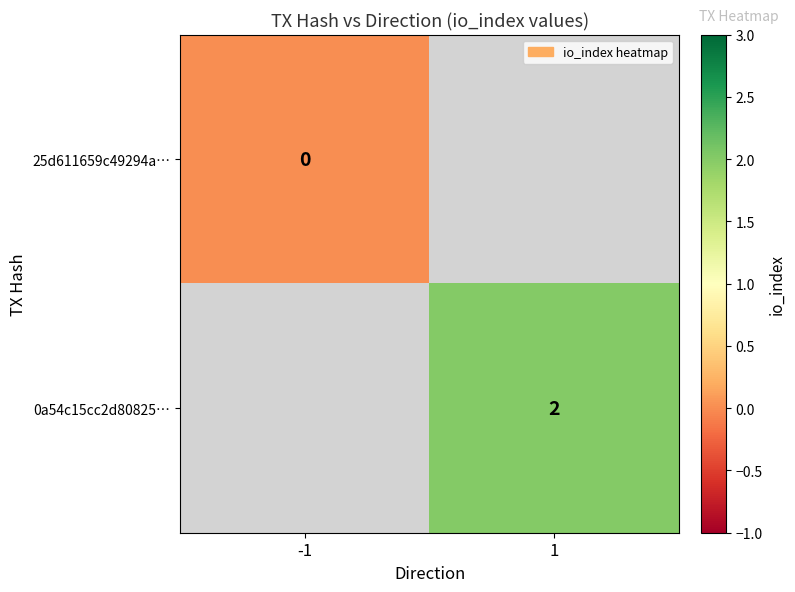

The value of 0a54c15cc2d80825… at 1 is 2. True or false?

True